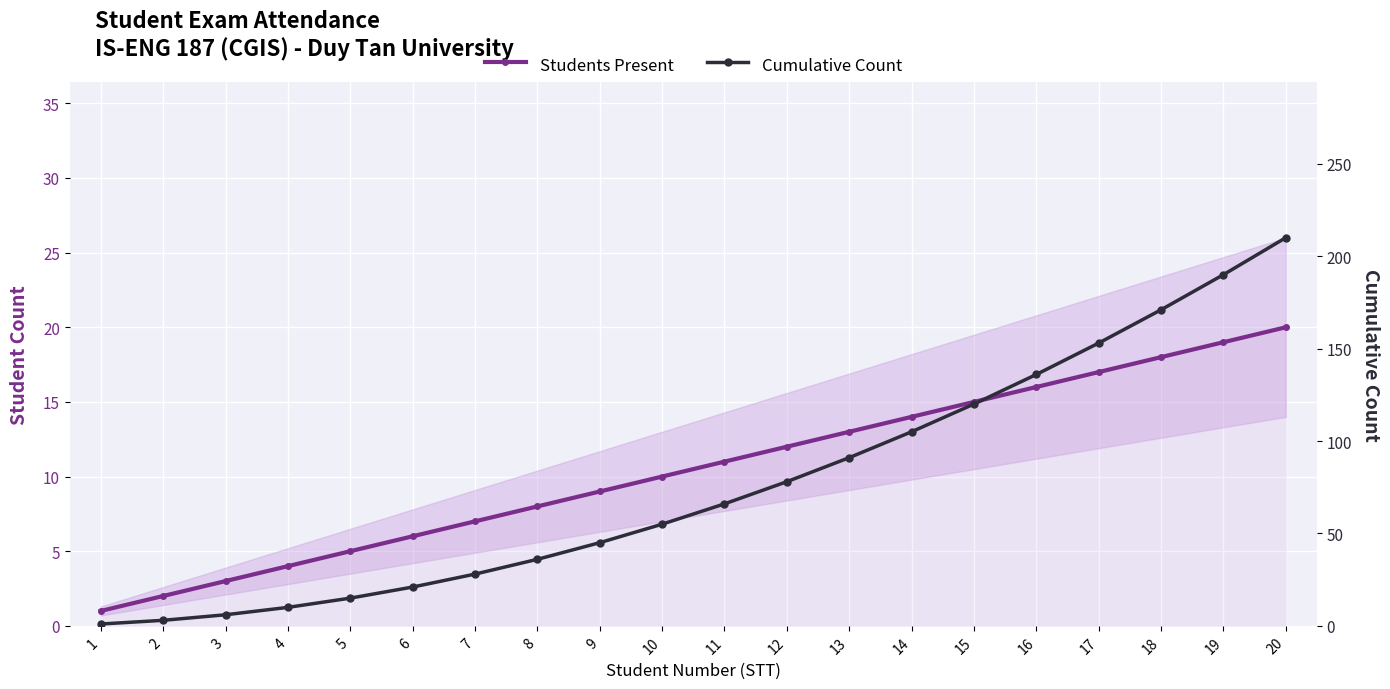

Rank the series by their average value, from highest to lowest.

Cumulative Count, Students Present